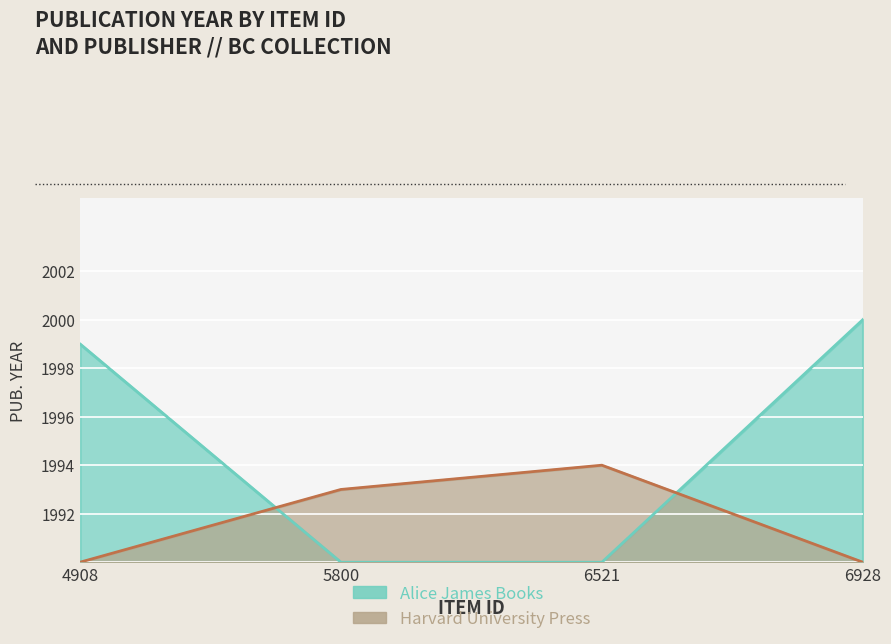

Reading right to left, list all the values displayed in this chart.

Alice James Books: 10	0	0	9
Harvard University Press: 0	4	3	0